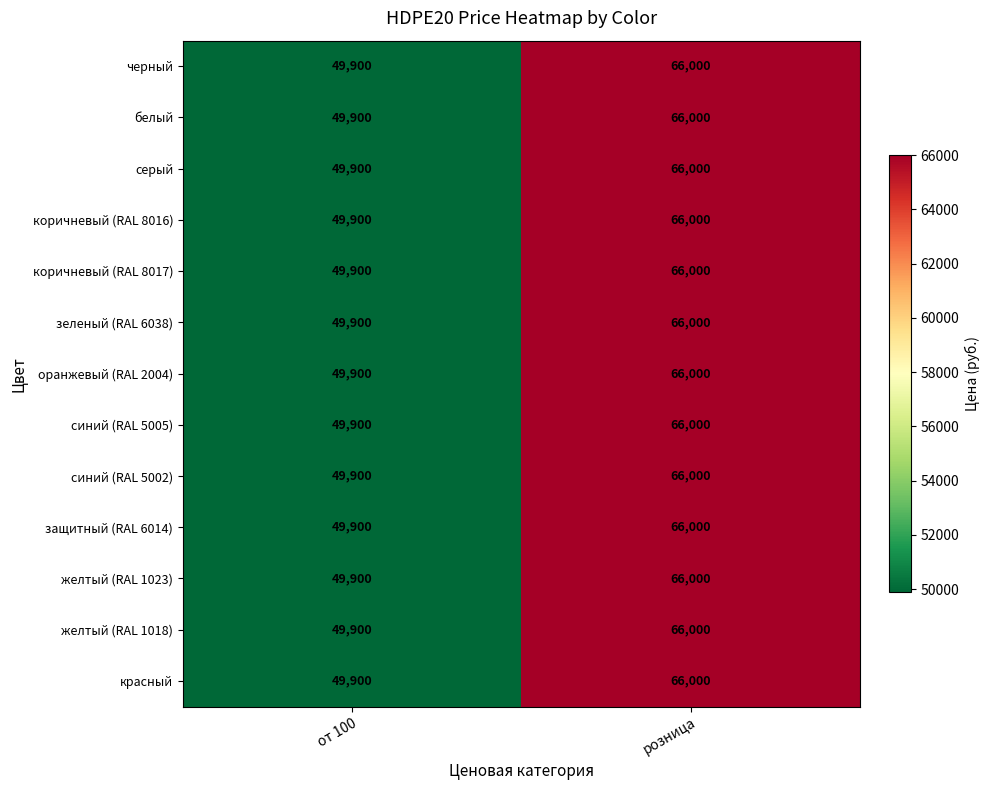

Reading left to right, transcribe all the data shown in this chart.

черный: от 100=49900	розница=66000
белый: от 100=49900	розница=66000
серый: от 100=49900	розница=66000
коричневый (RAL 8016): от 100=49900	розница=66000
коричневый (RAL 8017): от 100=49900	розница=66000
зеленый (RAL 6038): от 100=49900	розница=66000
оранжевый (RAL 2004): от 100=49900	розница=66000
синий (RAL 5005): от 100=49900	розница=66000
синий (RAL 5002): от 100=49900	розница=66000
защитный (RAL 6014): от 100=49900	розница=66000
желтый (RAL 1023): от 100=49900	розница=66000
желтый (RAL 1018): от 100=49900	розница=66000
красный: от 100=49900	розница=66000